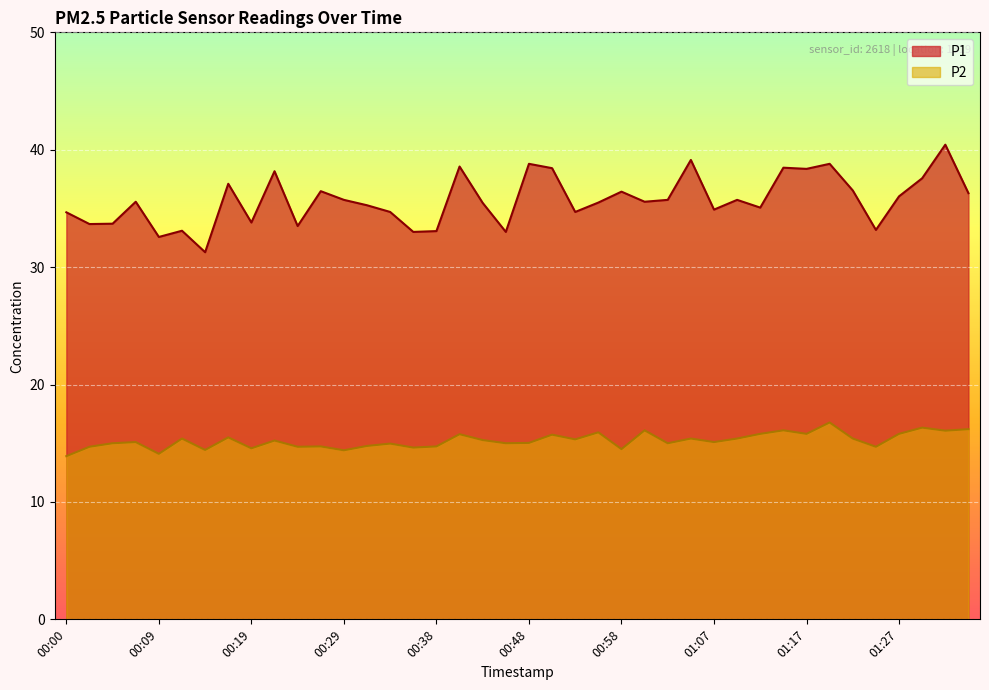

At which label does P1 reach its minimum?

00:14